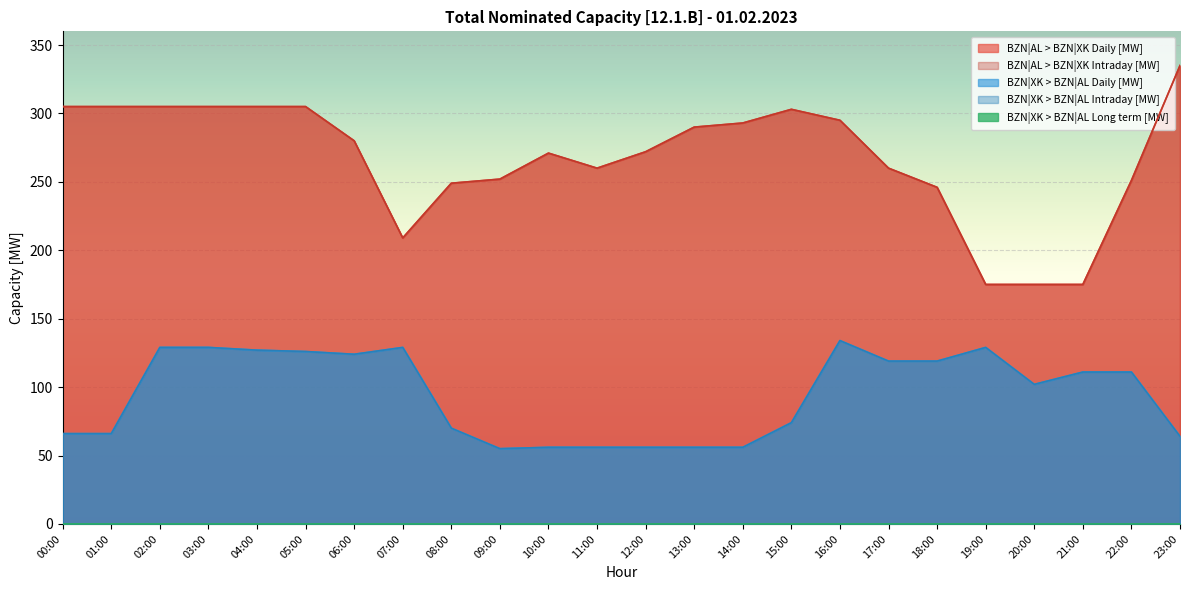

Reading left to right, list all the values displayed in this chart.

BZN|AL > BZN|XK Daily [MW]: 305	305	305	305	305	305	280	209	249	252	271	260	272	290	293	303	295	260	246	175	175	175	251	335
BZN|AL > BZN|XK Intraday [MW]: 305	305	305	305	305	305	280	209	249	252	271	260	272	290	293	303	295	260	246	175	175	175	251	335
BZN|XK > BZN|AL Daily [MW]: 66	66	129	129	127	126	124	129	70	55	56	56	56	56	56	74	134	119	119	129	102	111	111	64
BZN|XK > BZN|AL Intraday [MW]: 66	66	129	129	127	126	124	129	70	55	56	56	56	56	56	74	134	119	119	129	102	111	111	64